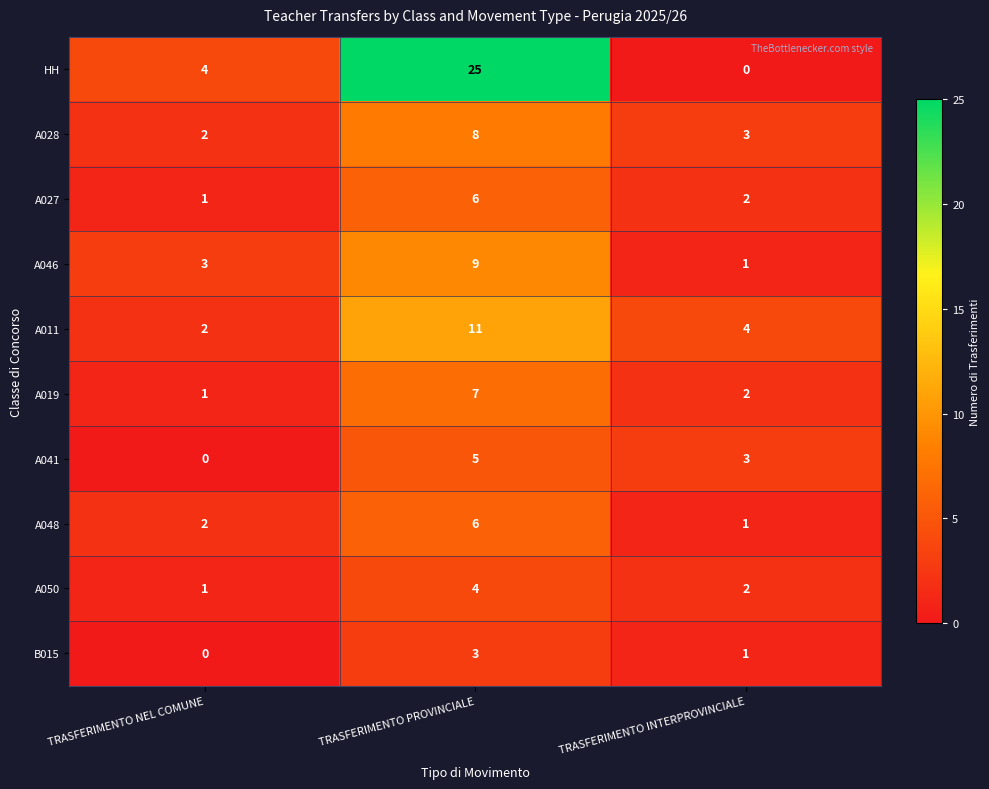

What is the total value across all series at TRASFERIMENTO INTERPROVINCIALE?

19